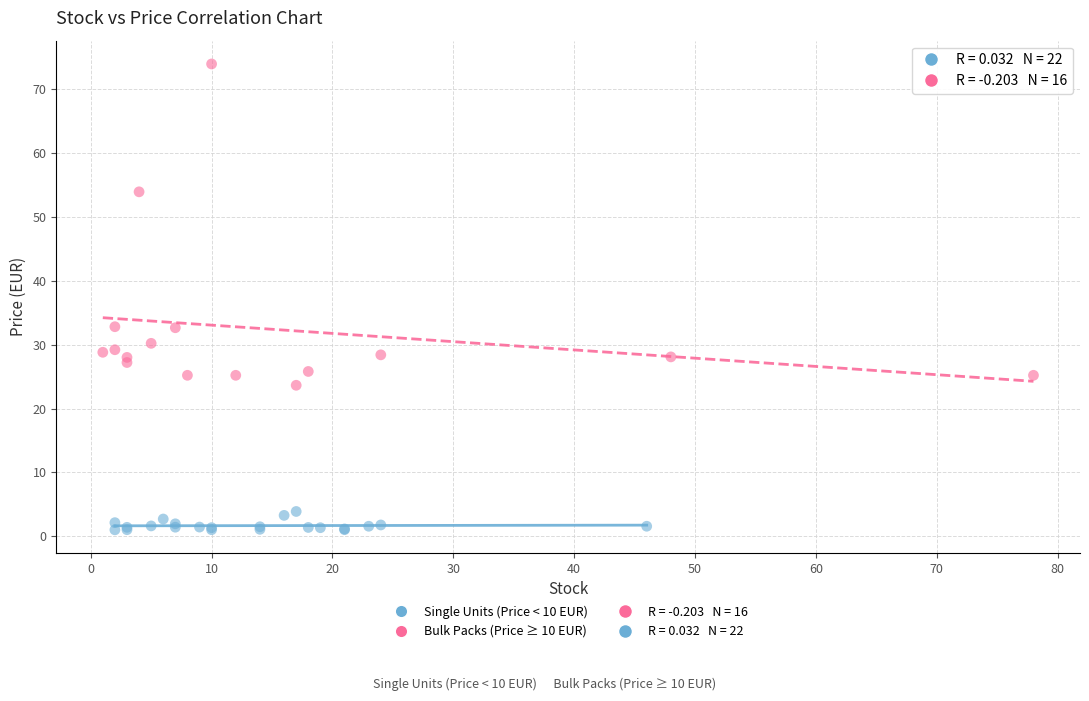

Which series has the largest Y range (max minus min)?

Bulk Packs (Price ≥ 10 EUR)